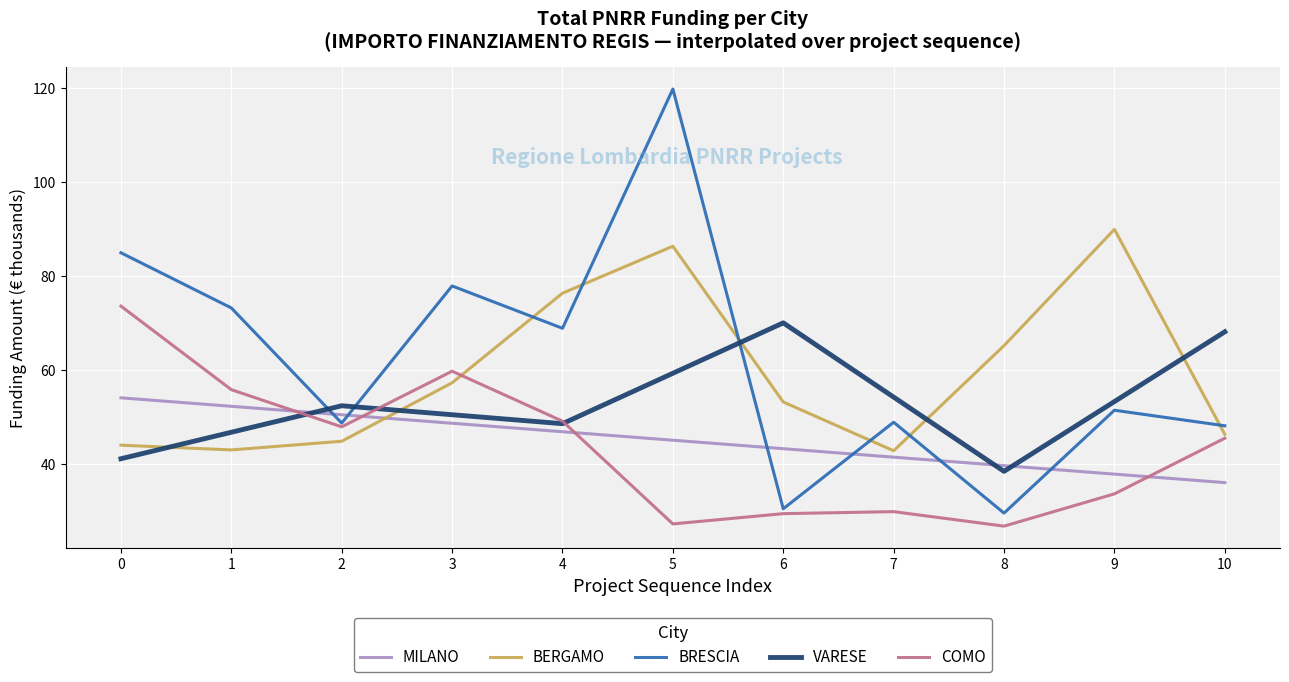

What is the average value of the MILANO series?

45.1